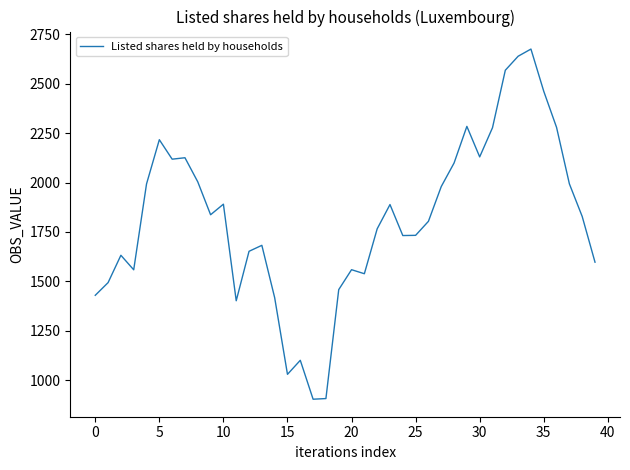

What is the minimum value shown in the chart?

903.3